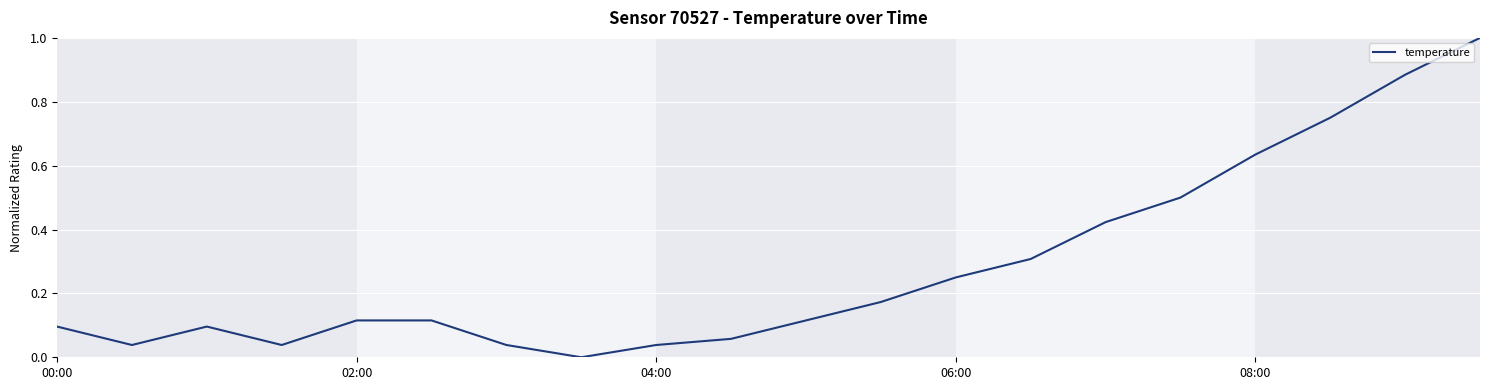

How many interior local valleys (lower than both neighbors) does the data have?

3